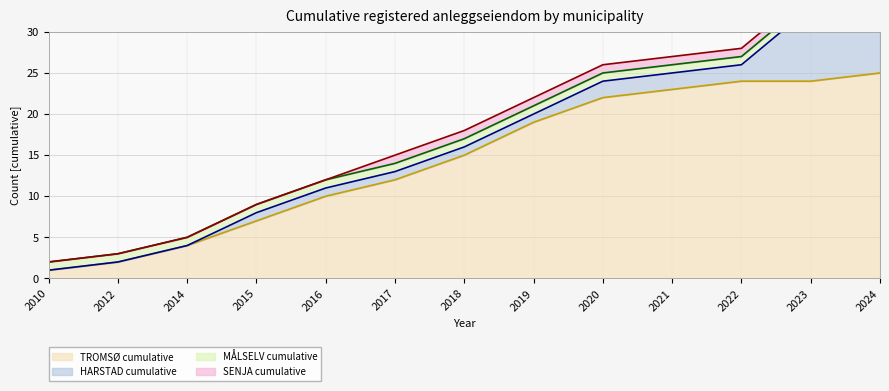

Does the chart display data point markers on the line(s)?

No